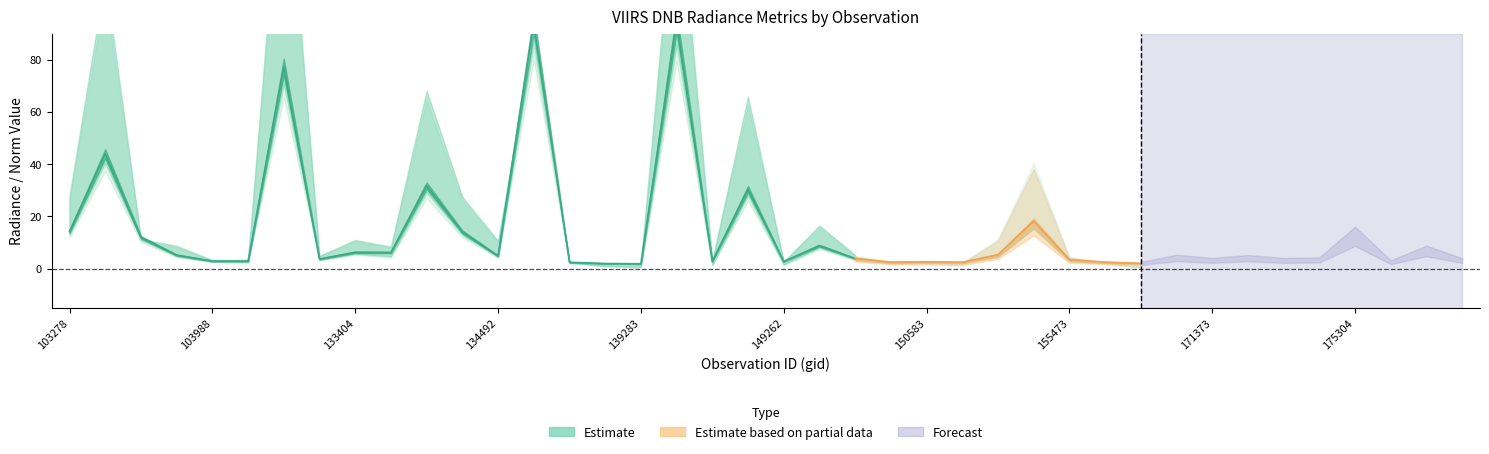

The value of rade9_mult_nadir_norm at 132847 is 118.3. True or false?

False